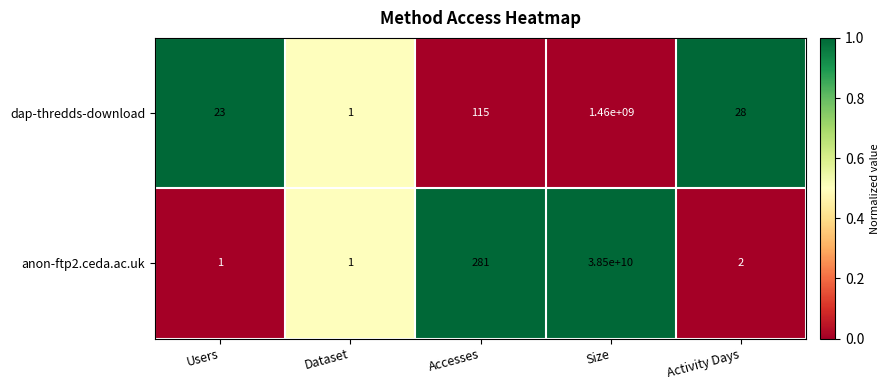

Where does the anon-ftp2.ceda.ac.uk series first go above 2?

Accesses